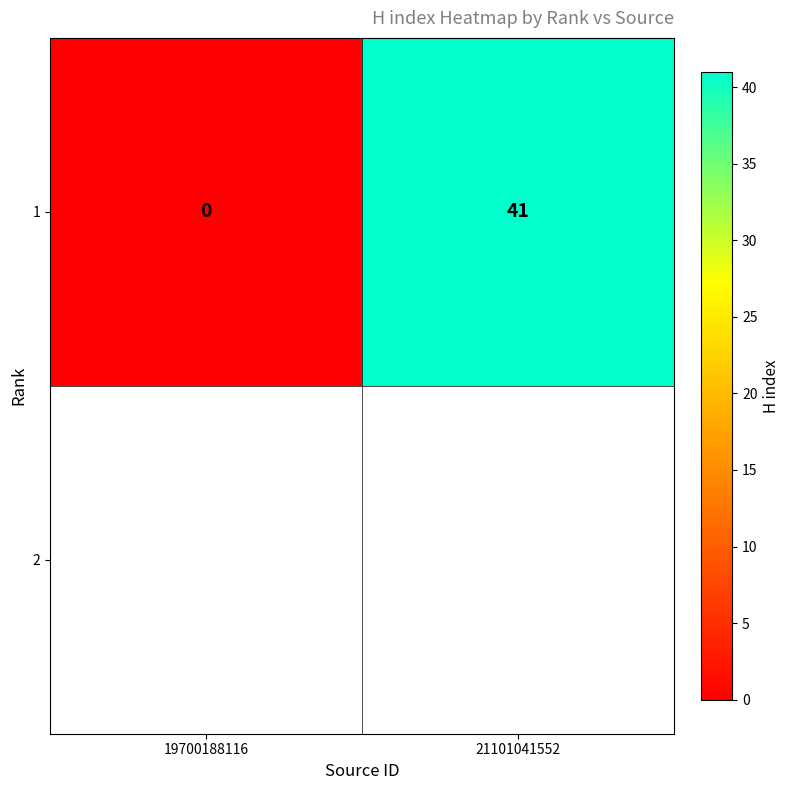

What is the maximum value shown in the chart?

41